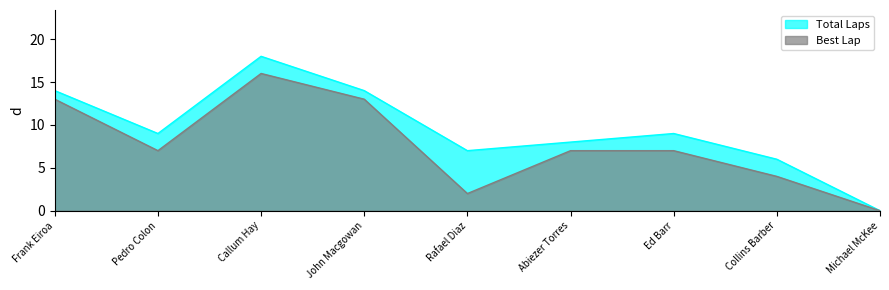

How many interior local valleys does the Best Lap series have?

2